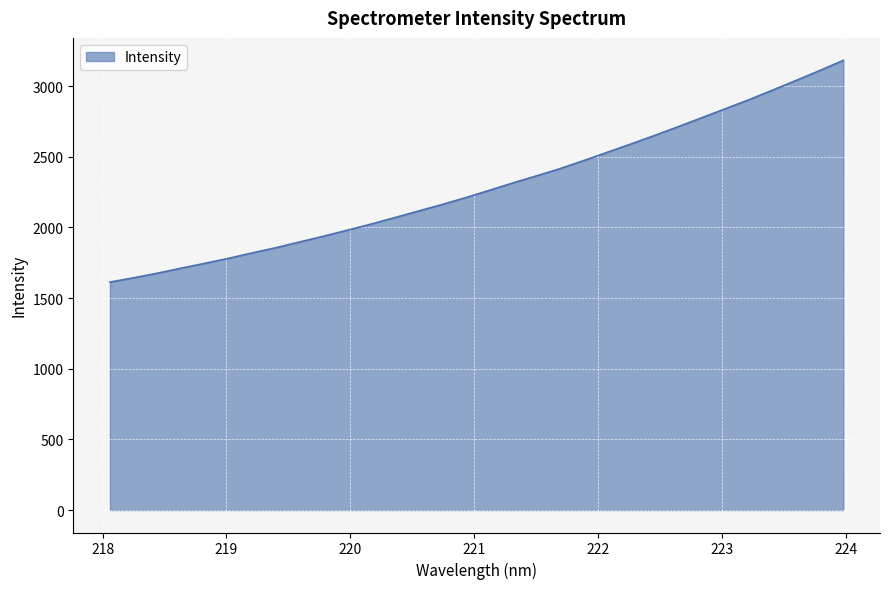

What is the minimum value shown in the chart?

1613.6